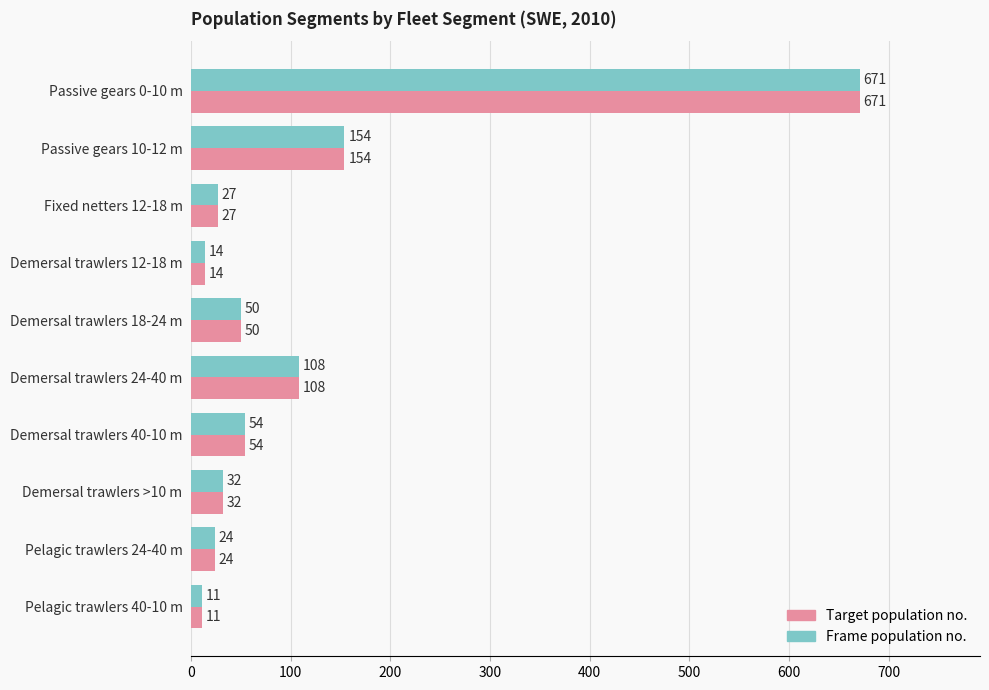

What are all the series names shown in the legend?

Target population no., Frame population no.